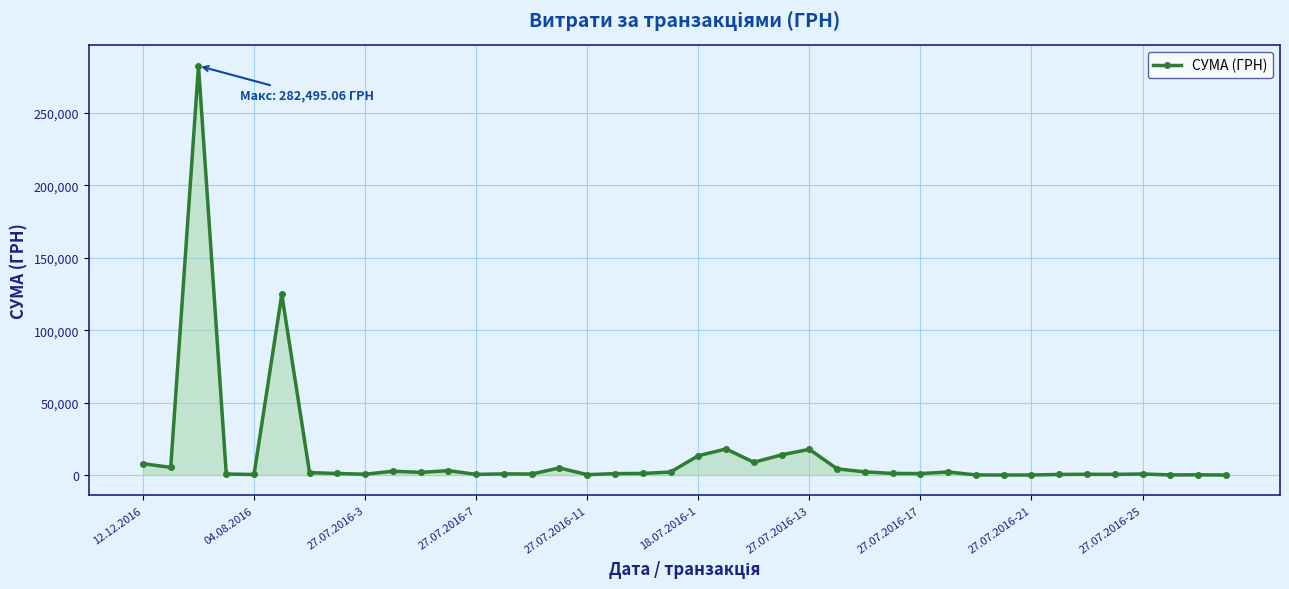

What is the difference between the maximum and minimum values?

282374.1